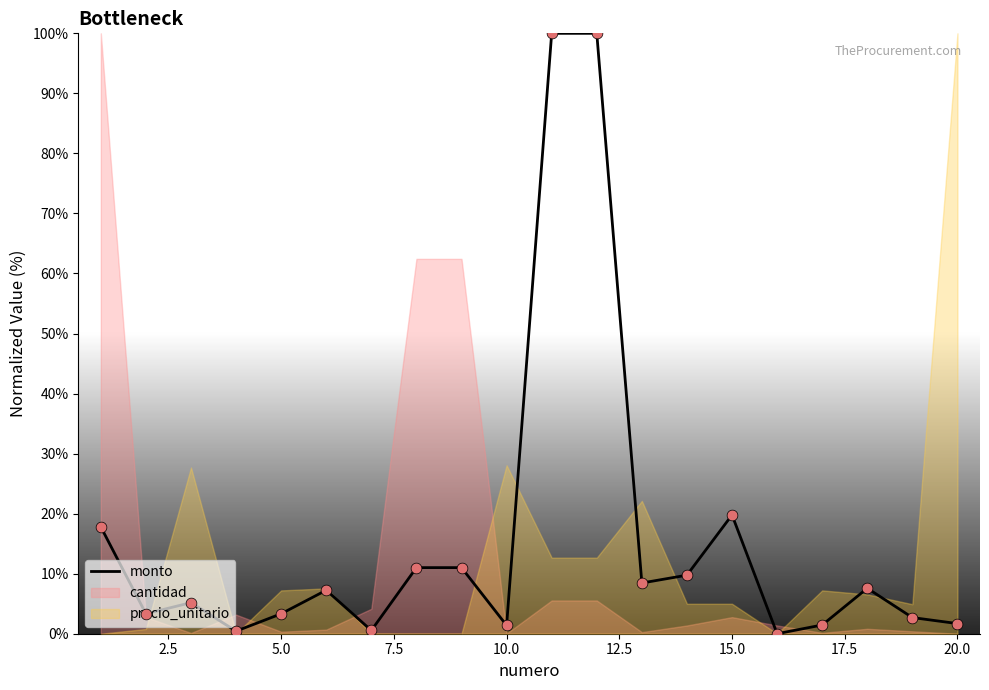

Is it true that monto equals 19.8 at 15.0?

True